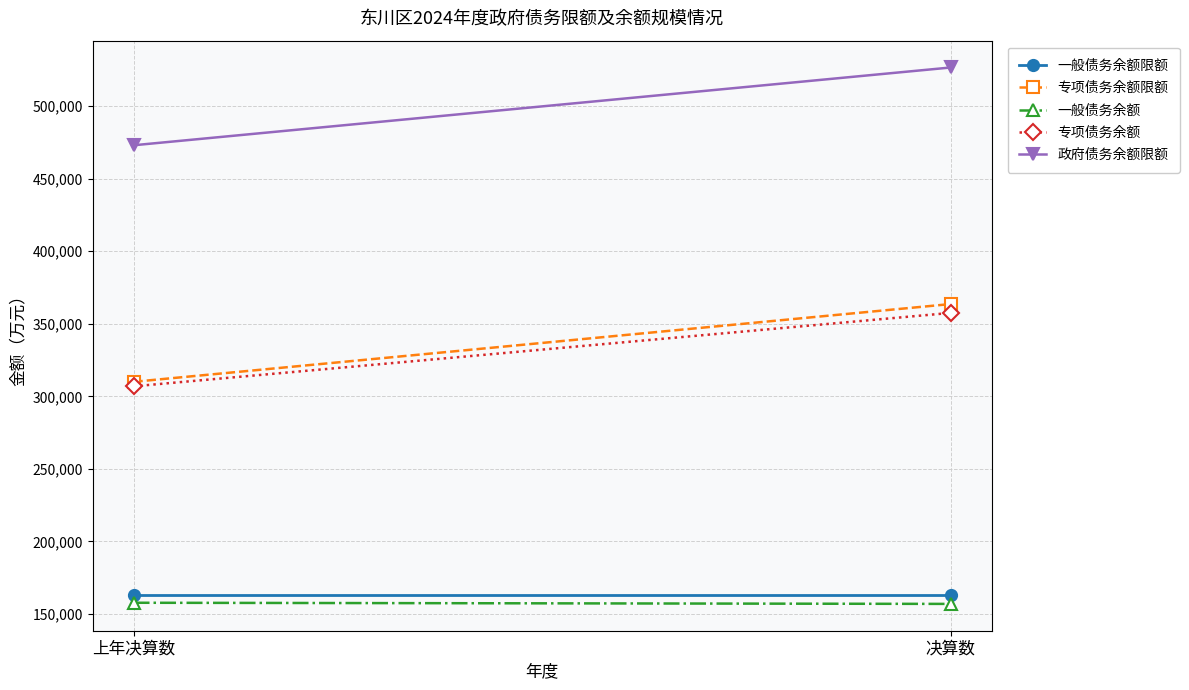

How many lines are shown in the chart?

5